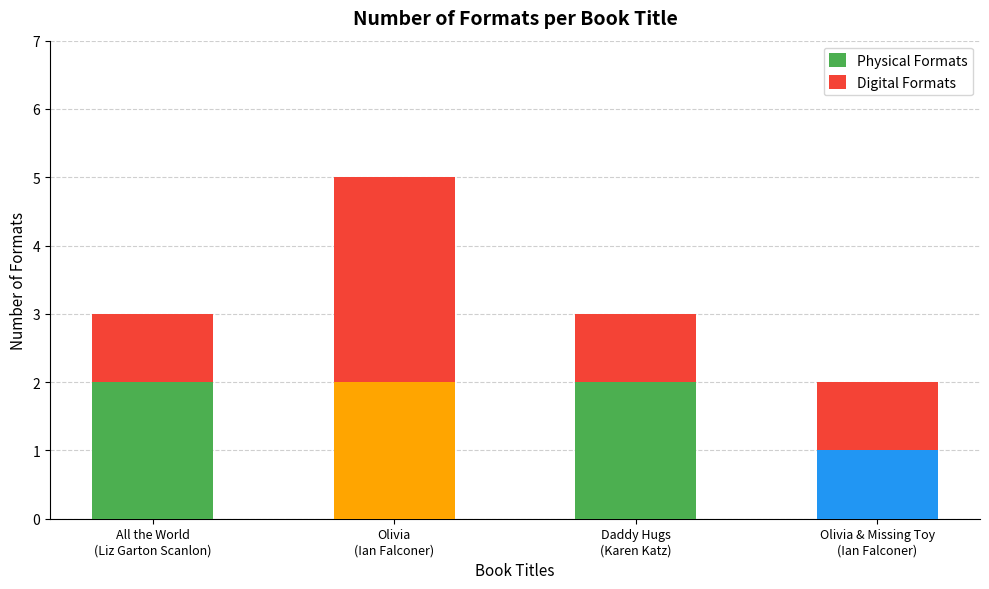

What is the sum of all Physical Formats values?

7